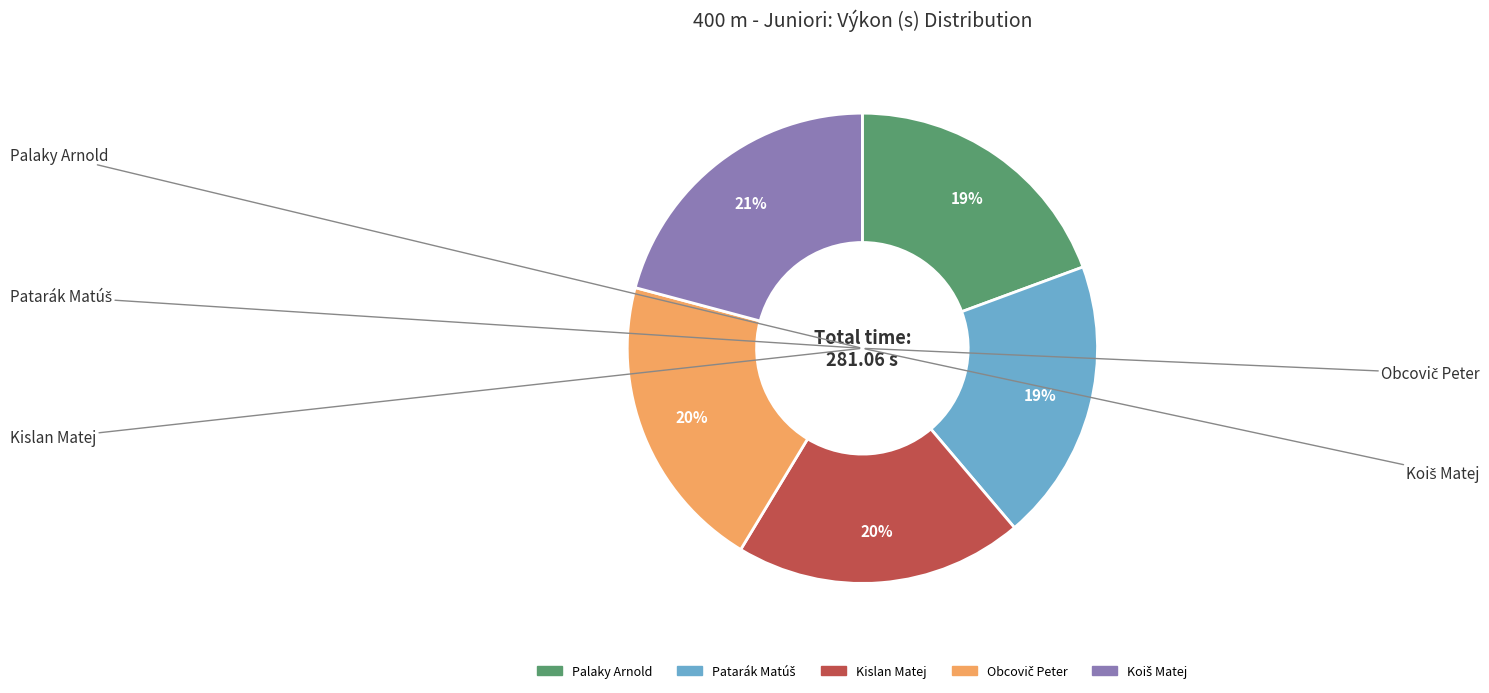

To the nearest percent, what is the average slice percentage?

20%